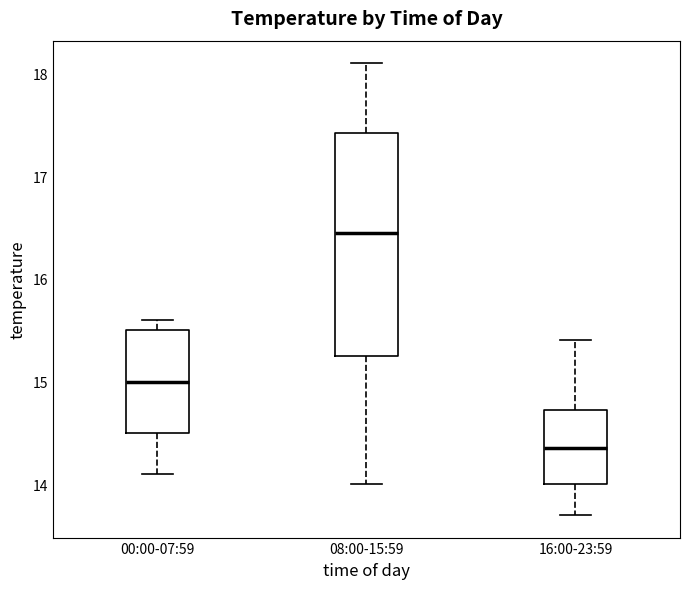

Which box's median line is the lowest?

16:00-23:59